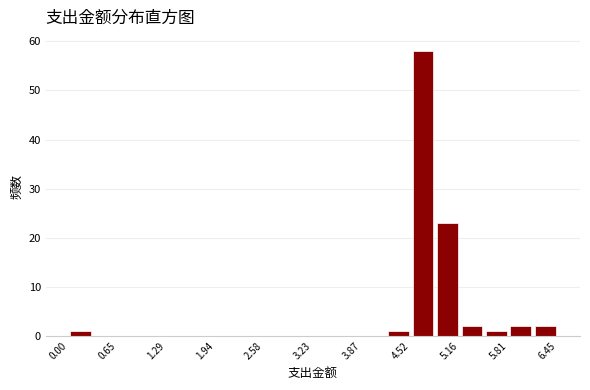

Around what value on the x-axis is the tallest bar? Give the approximate position of its centre, as read against the axis.

4.7